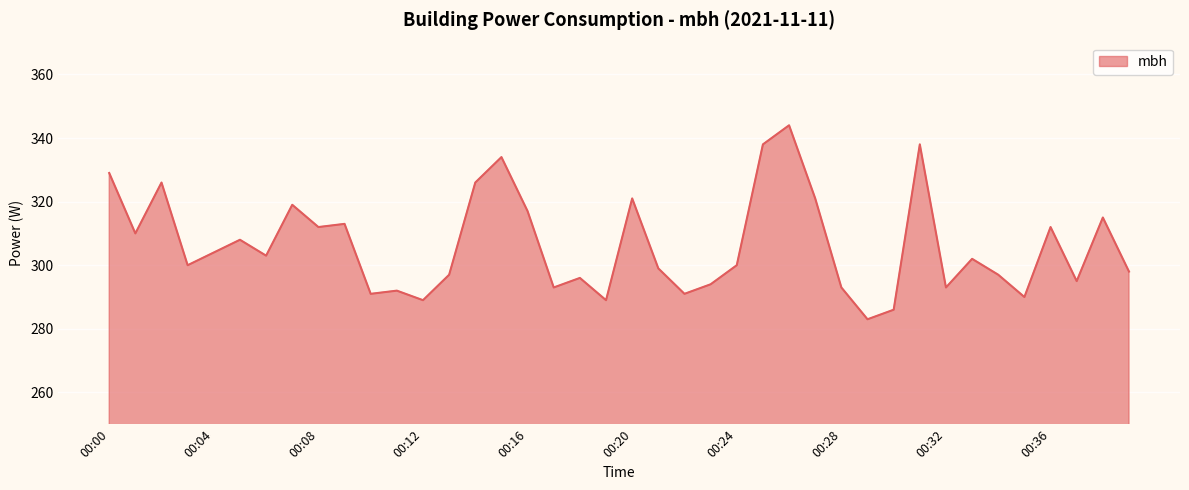

What is the difference between the maximum and minimum values?

61